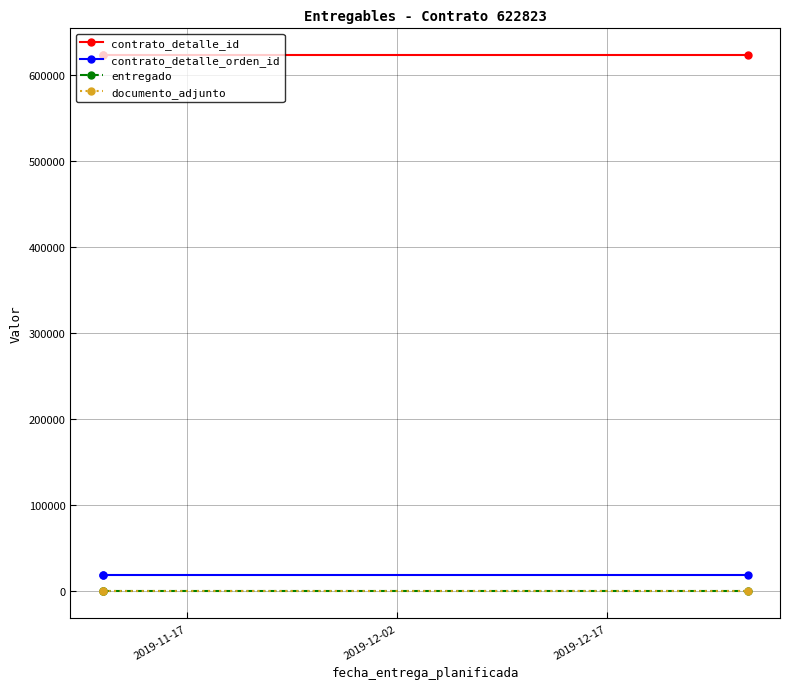

Between 2019-11-17 and 2019-12-02, which is larger?

2019-11-17